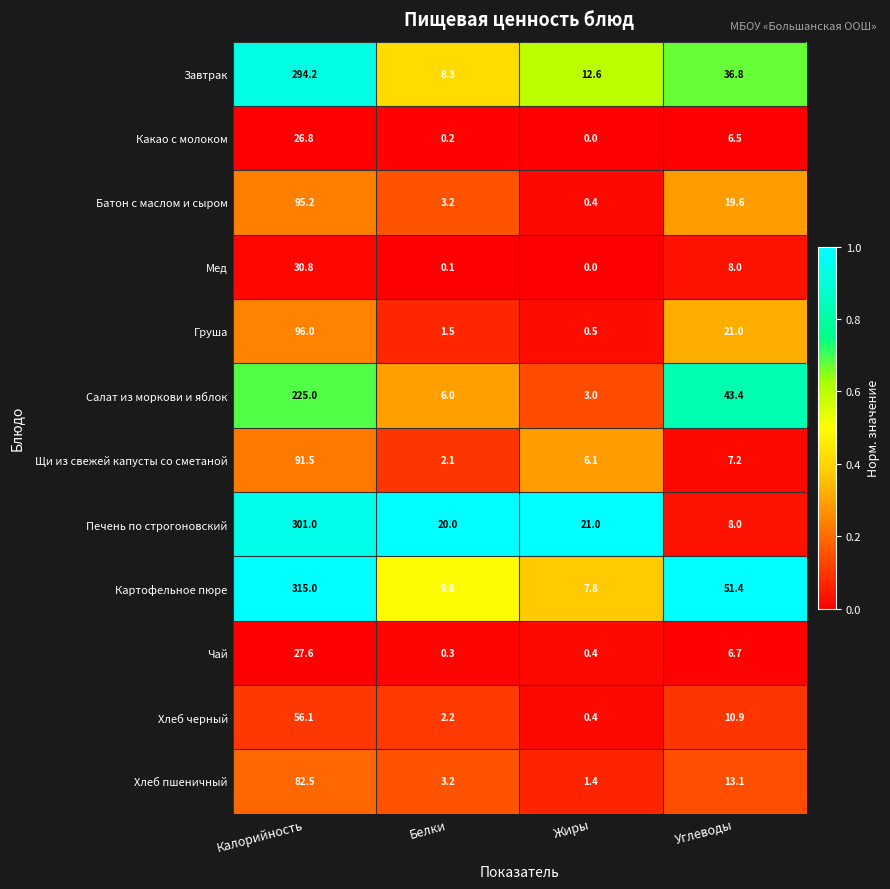

At which category does the chart reach its peak across all series?

Калорийность